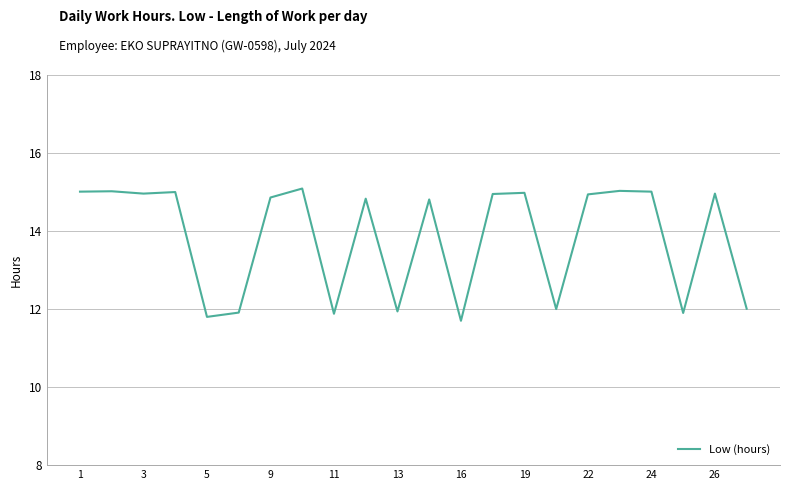

What is the smallest value displayed?

11.7